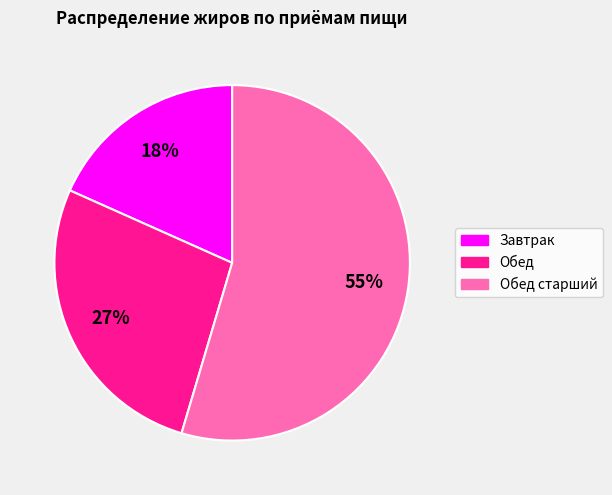

To the nearest percent, what is the average slice percentage?

33%